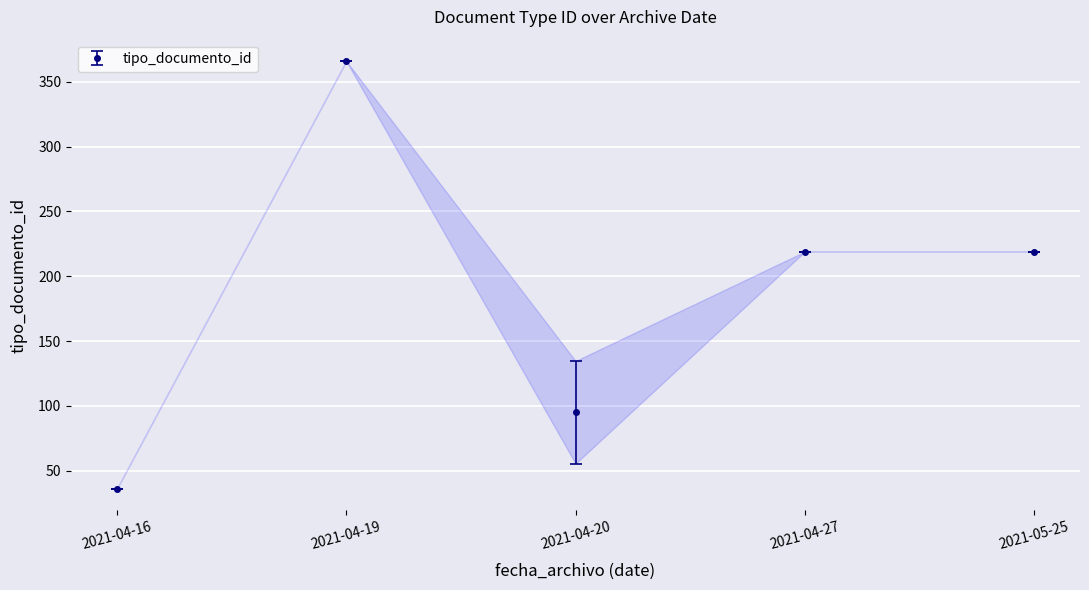

What is the label of the 3rd point from the right?

2021-04-20